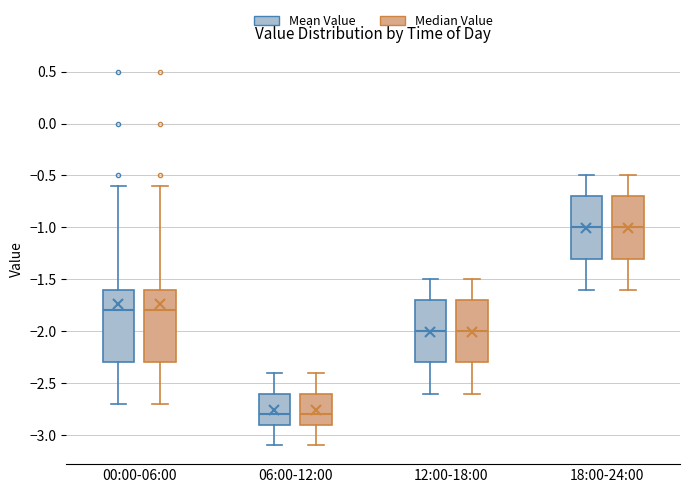

Where is the lower edge of the box for 06:00-12:00 (Mean Value) on the y-axis? The values are not printed on the chart, so give them approximately, as read against the axis.

-2.9